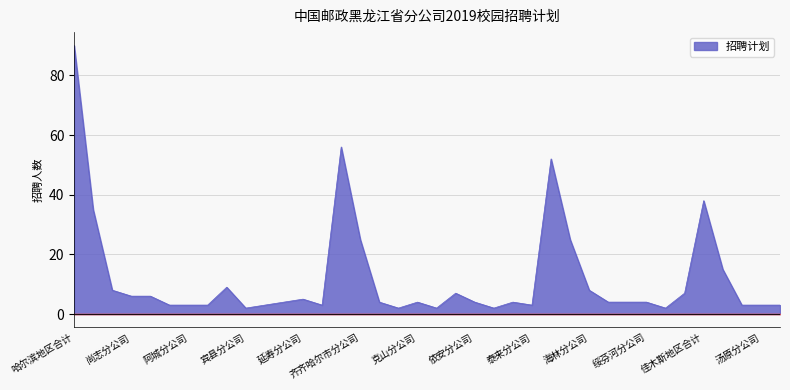

How many lines are shown in the chart?

1